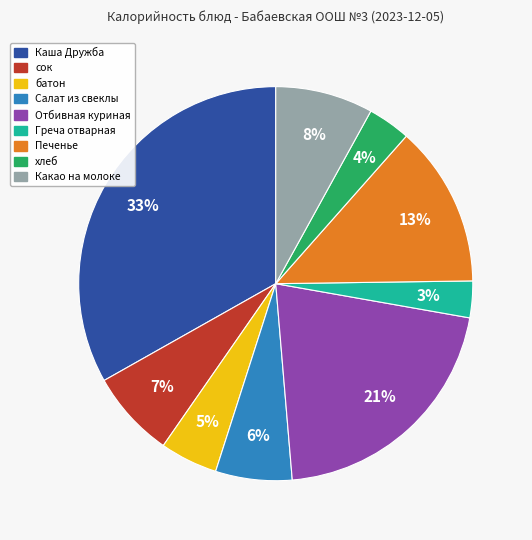

What is the ratio of the value at Каша Дружба to the value at Греча отварная?

11.0